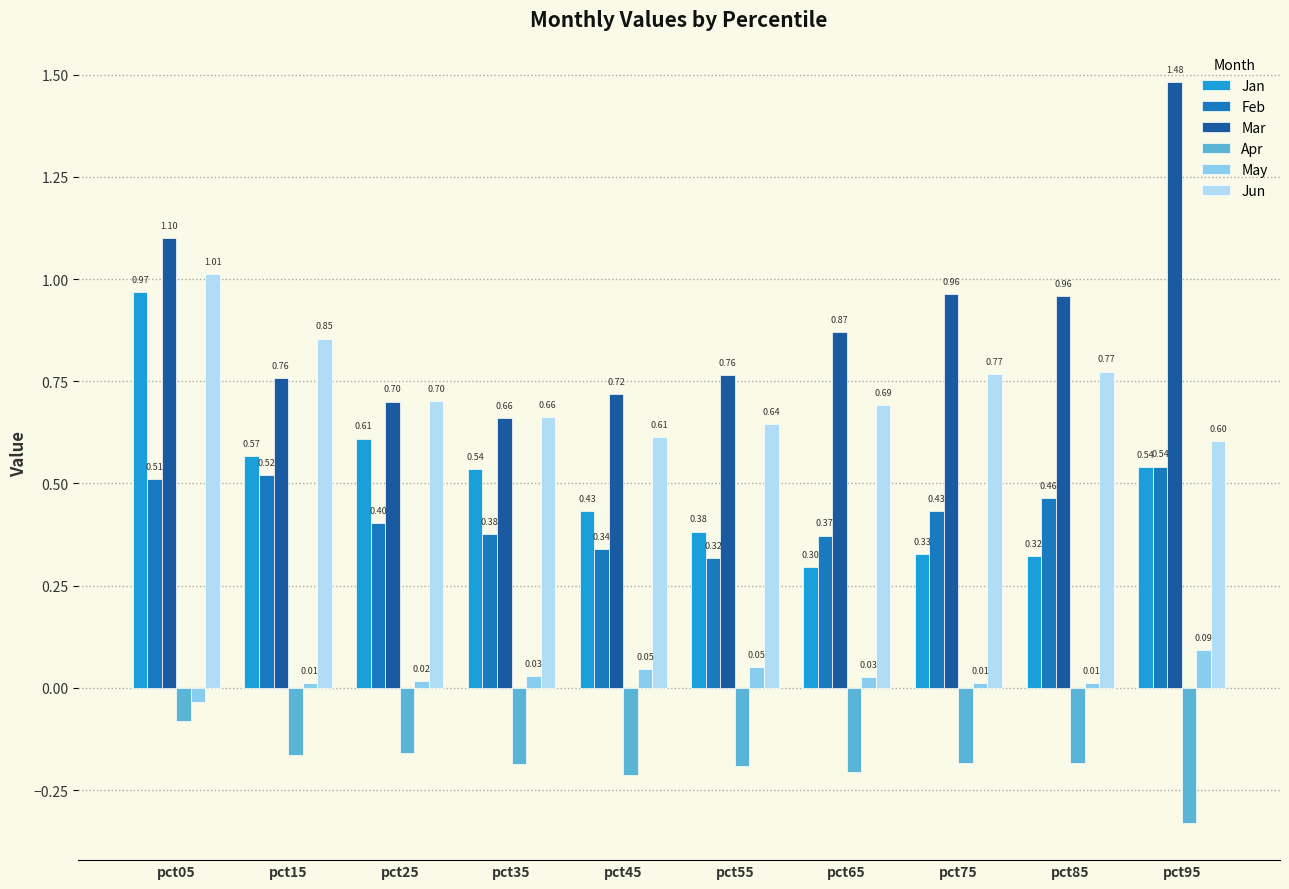

What is the sum of all Feb values?

4.3